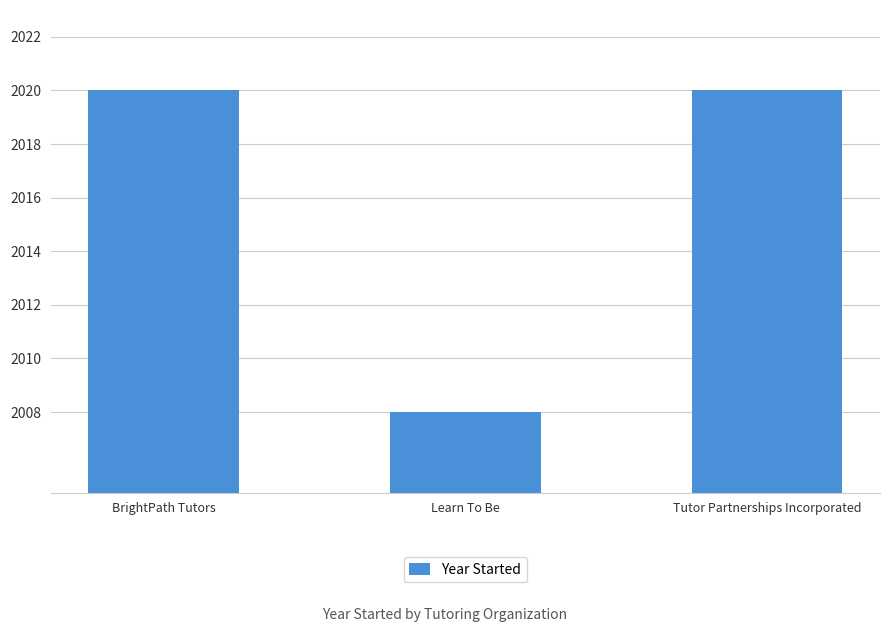

What is the smallest value displayed?

2008